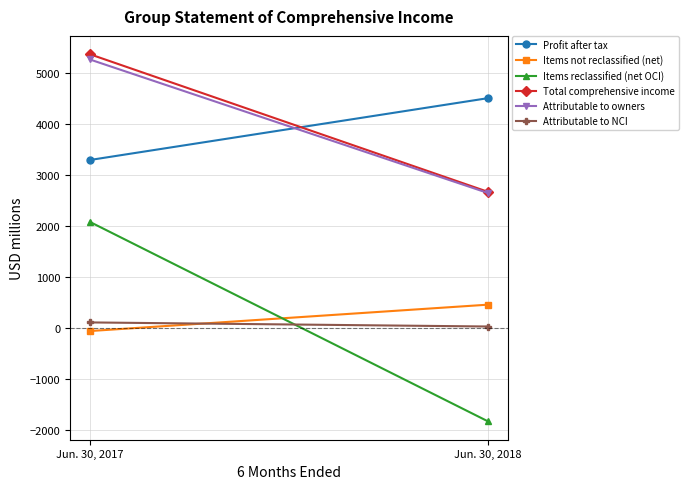

Reading left to right, extract all data points from this chart.

Profit after tax: Jun. 30, 2017=3287	Jun. 30, 2018=4499
Items not reclassified (net): Jun. 30, 2017=-66	Jun. 30, 2018=451
Items reclassified (net OCI): Jun. 30, 2017=2073	Jun. 30, 2018=-1836
Total comprehensive income: Jun. 30, 2017=5360	Jun. 30, 2018=2663
Attributable to owners: Jun. 30, 2017=5257	Jun. 30, 2018=2640
Attributable to NCI: Jun. 30, 2017=103	Jun. 30, 2018=23